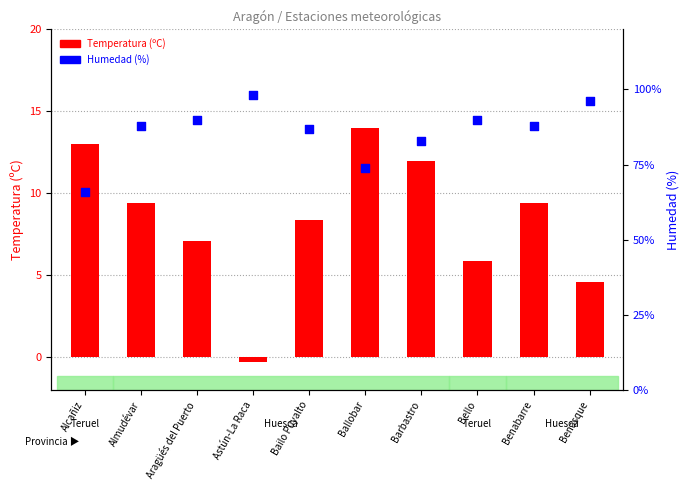

At which category is the sum across all series the highest?

Benasque